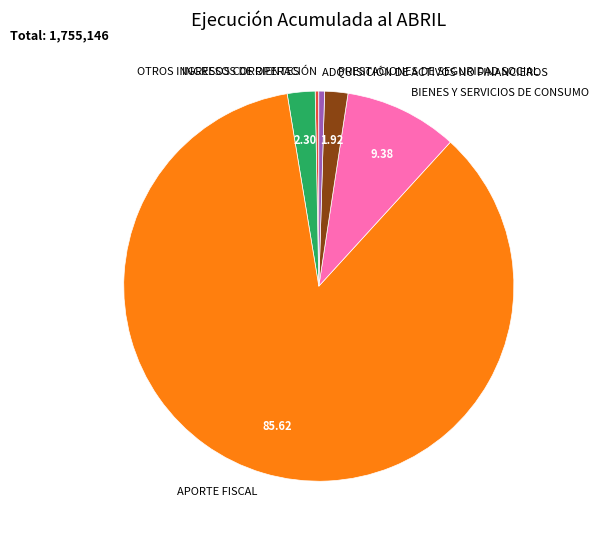

Between PRESTACIONES DE SEGURIDAD SOCIAL and APORTE FISCAL, which is larger?

APORTE FISCAL